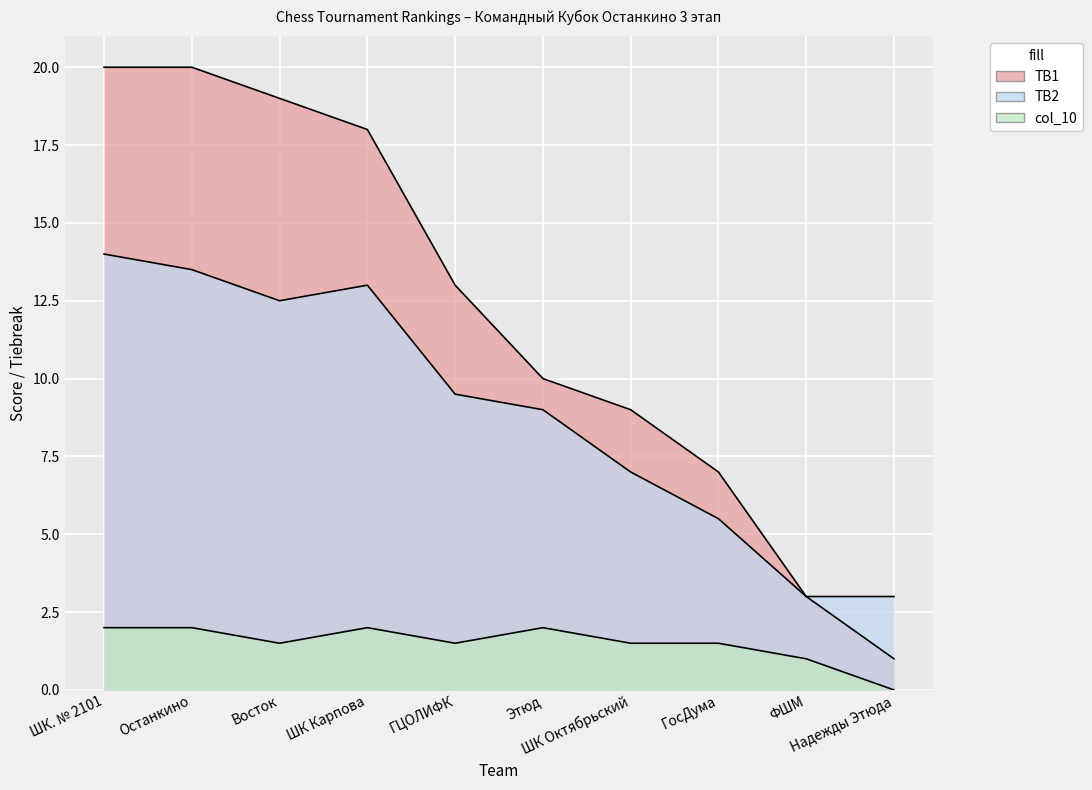

Reading left to right, extract all data points from this chart.

TB1: 20.0	20.0	19.0	18.0	13.0	10.0	9.0	7.0	3.0	1.0
TB2: 14.0	13.5	12.5	13.0	9.5	9.0	7.0	5.5	3.0	3.0
col_10: 2.0	2.0	1.5	2.0	1.5	2.0	1.5	1.5	1.0	0.0